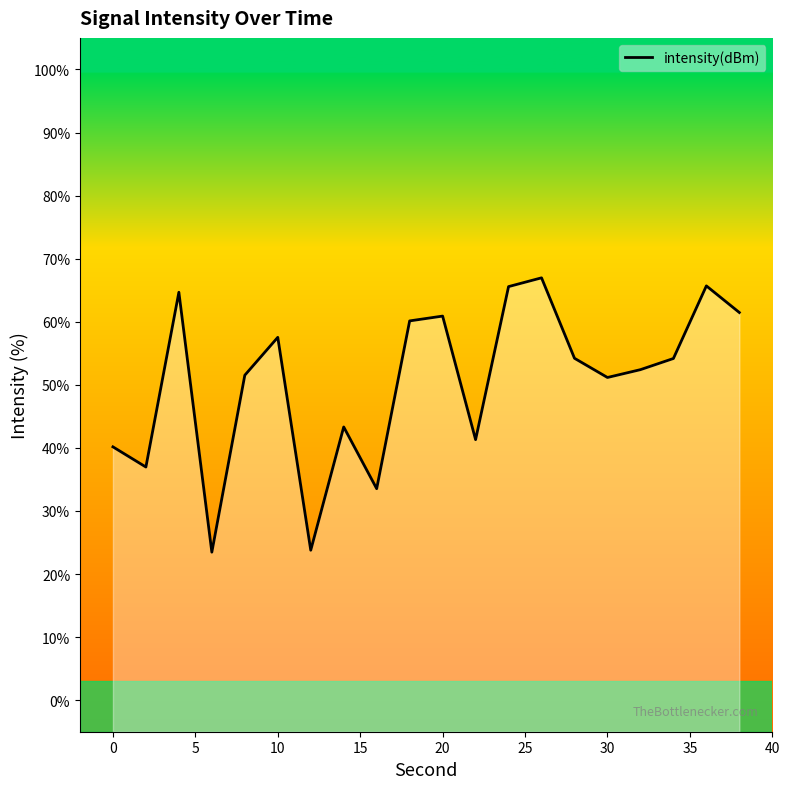

What is the value of the 17th point from the left?

52.4